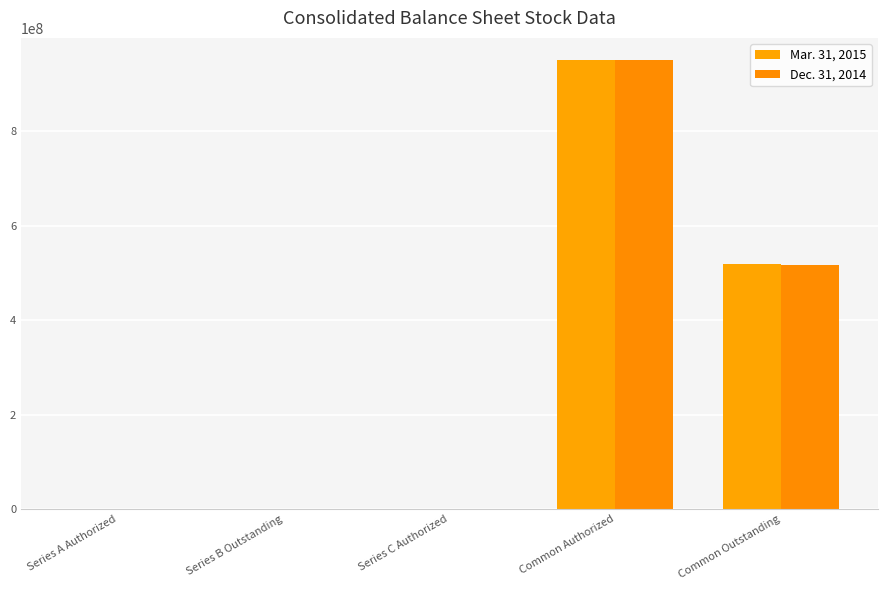

What is the average value of the Mar. 31, 2015 series?

293724912